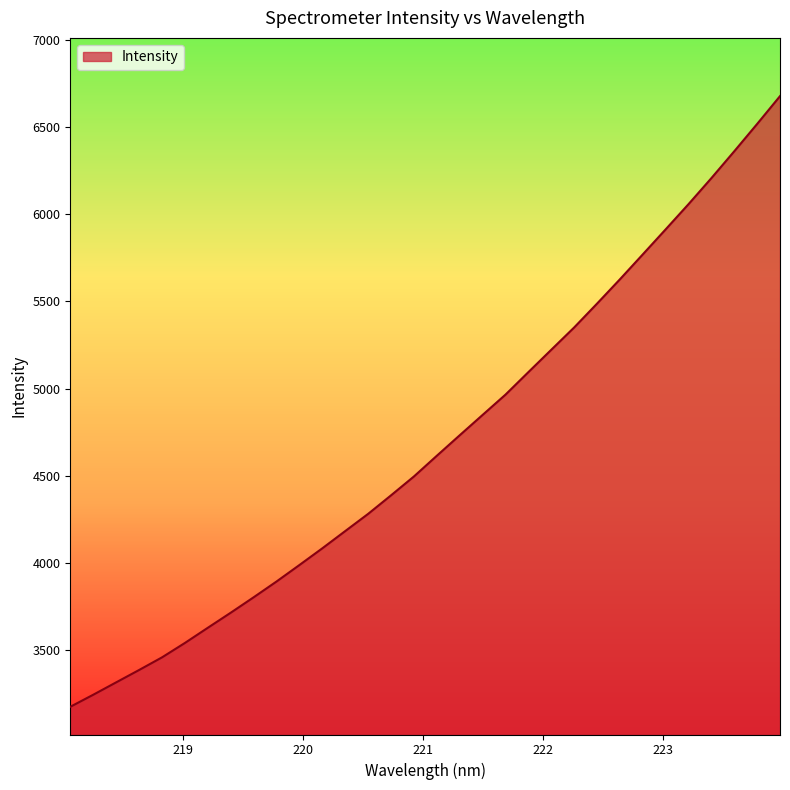

How many series are shown in this chart?

1